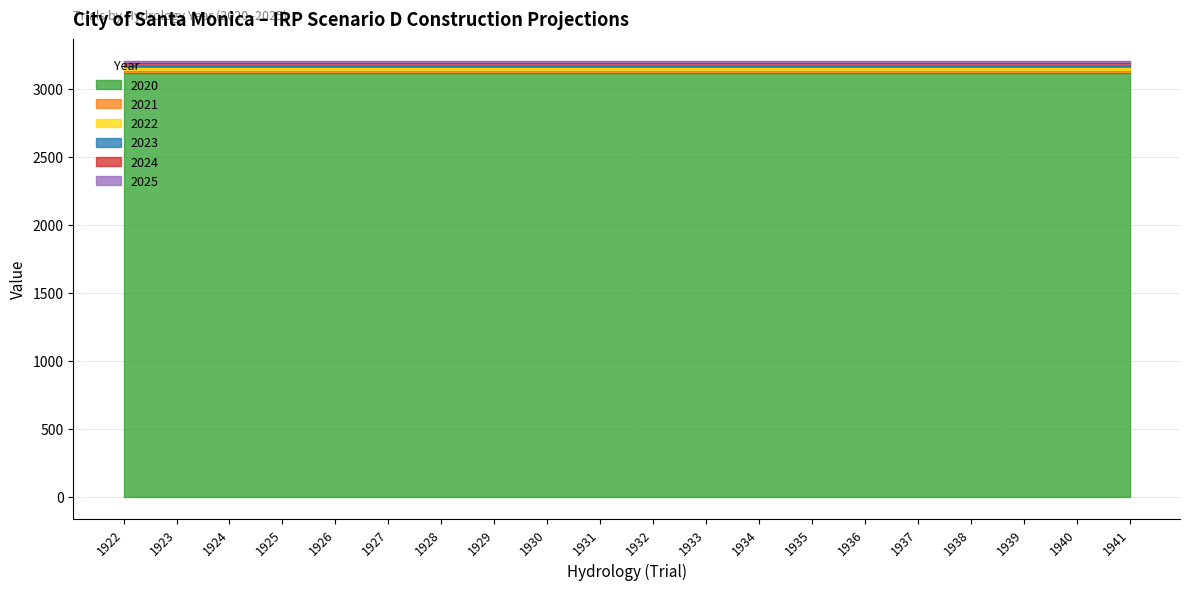

The 2024 series shows 4949.2 at 1927. True or false?

False